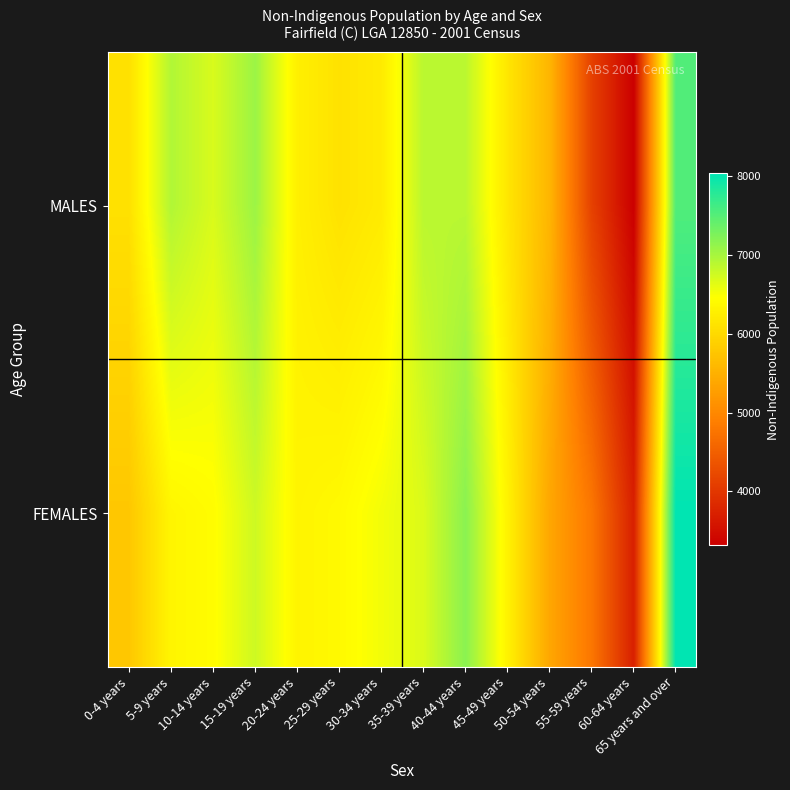

At which category is the sum across all series the highest?

65 years and over